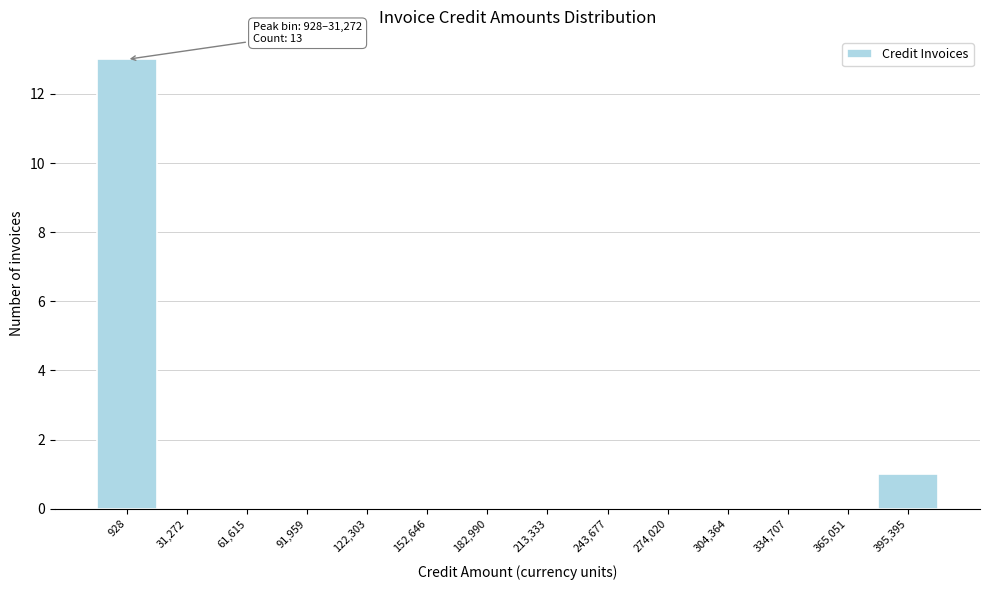

Reading left to right, what are all the values shown in this chart?

928=13	31,272=0	61,615=0	91,959=0	122,303=0	152,646=0	182,990=0	213,333=0	243,677=0	274,020=0	304,364=0	334,707=0	365,051=0	395,395=1